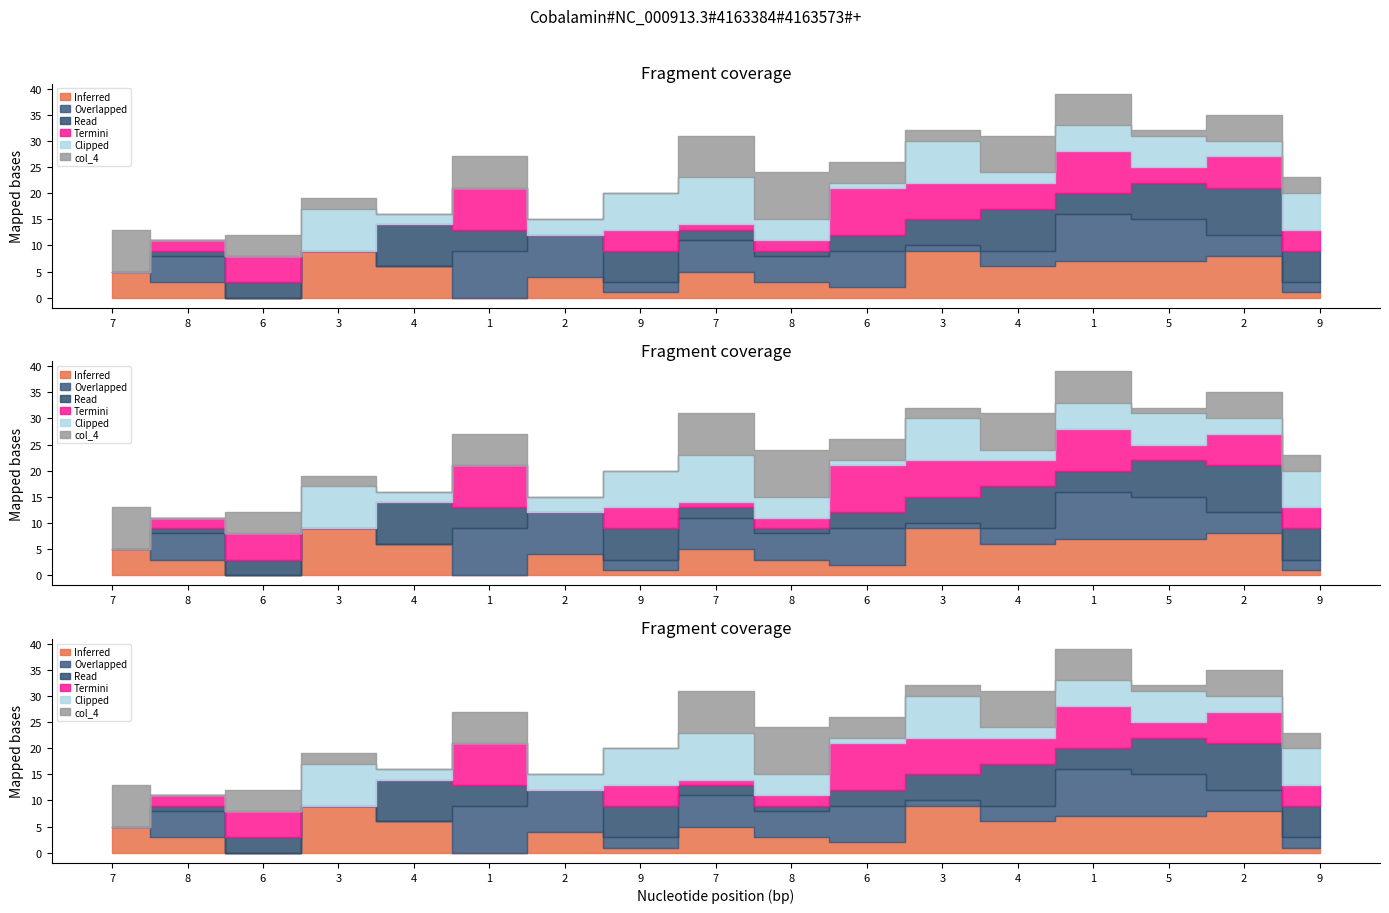

Which label corresponds to the largest value in the chart?

3